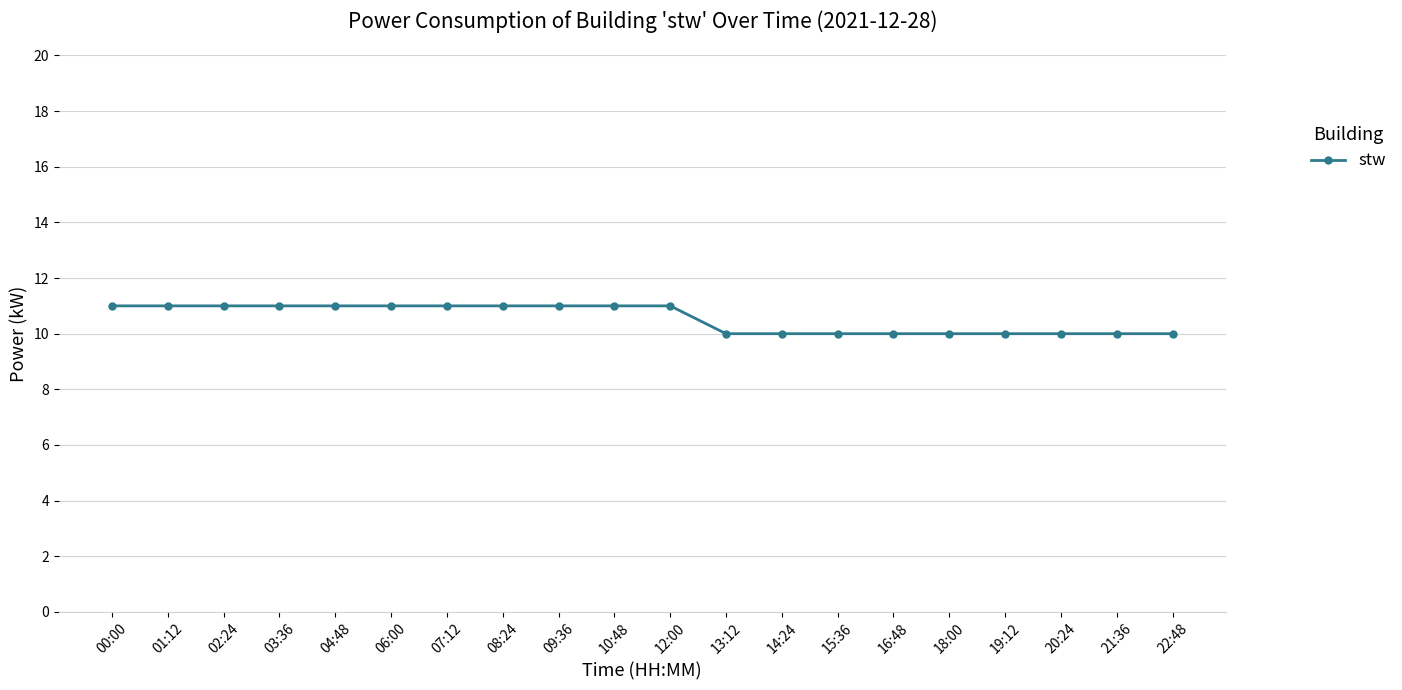

What is the sum of the values at 06:00 and 16:48?

21